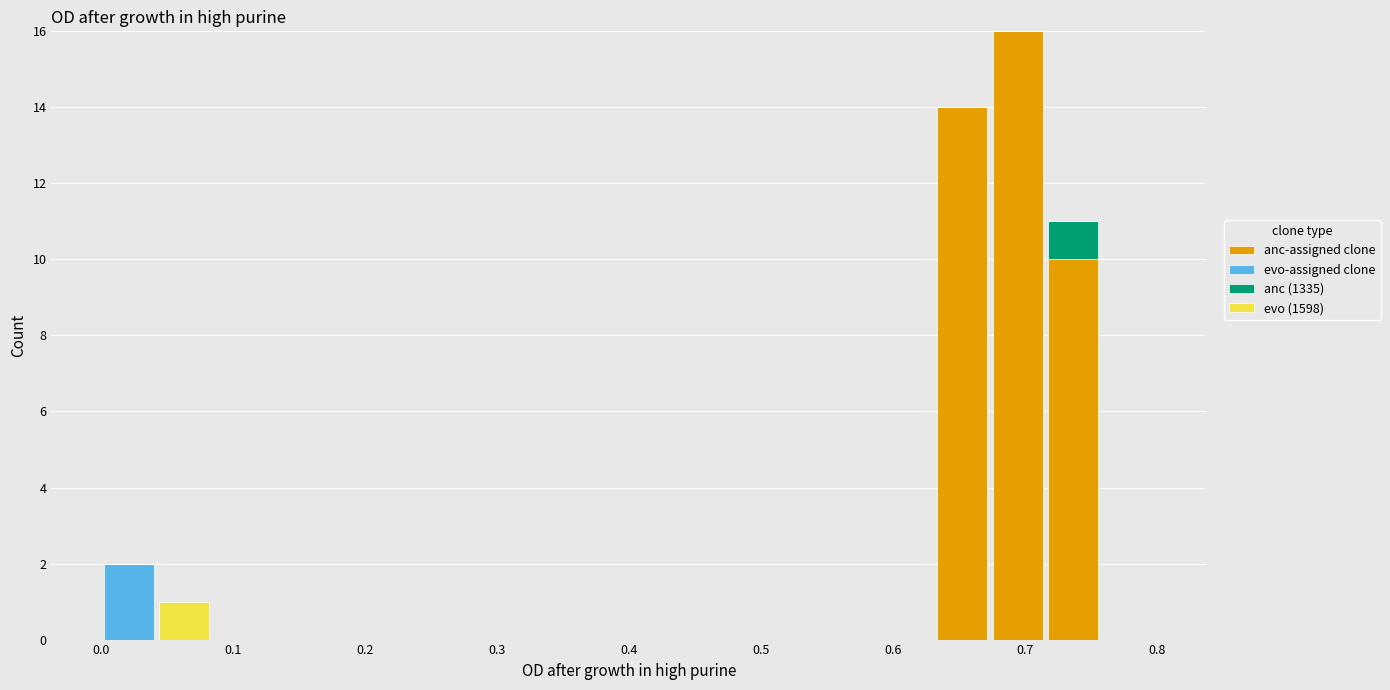

Reading left to right, transcribe this chart: for each stacked bar, give the range it covers on the x-axis and its total height. Neither the bar edges nor the heights are printed on the chart, so give them approximately, as read against the axes.

0.00 to 0.04: 2
0.04 to 0.08: 1
0.08 to 0.13: 0
0.13 to 0.17: 0
0.17 to 0.21: 0
0.21 to 0.25: 0
0.25 to 0.29: 0
0.29 to 0.34: 0
0.34 to 0.38: 0
0.38 to 0.42: 0
0.42 to 0.46: 0
0.46 to 0.51: 0
0.51 to 0.55: 0
0.55 to 0.59: 0
0.59 to 0.63: 0
0.63 to 0.67: 14
0.67 to 0.72: 16
0.72 to 0.76: 11
0.76 to 0.80: 0